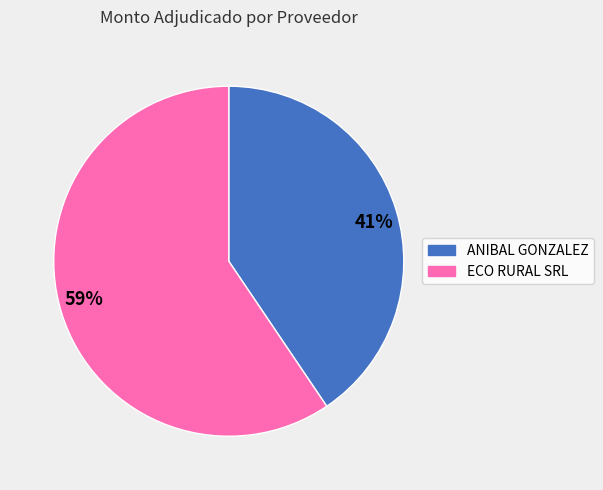

True or false: 41% accounts for 28% of the total.

False